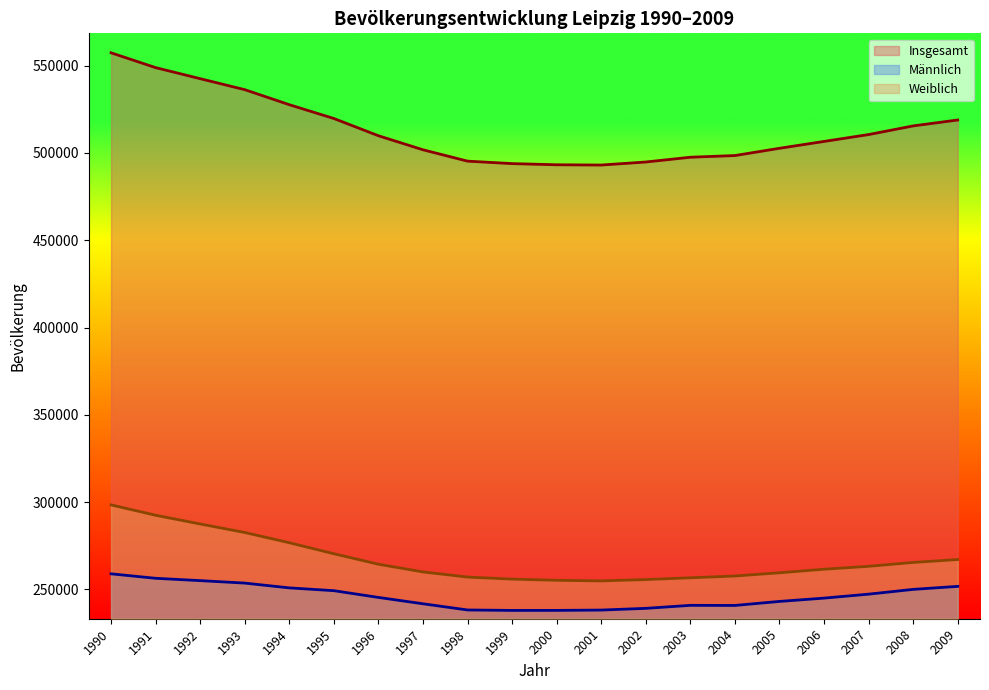

How many lines are shown in the chart?

3